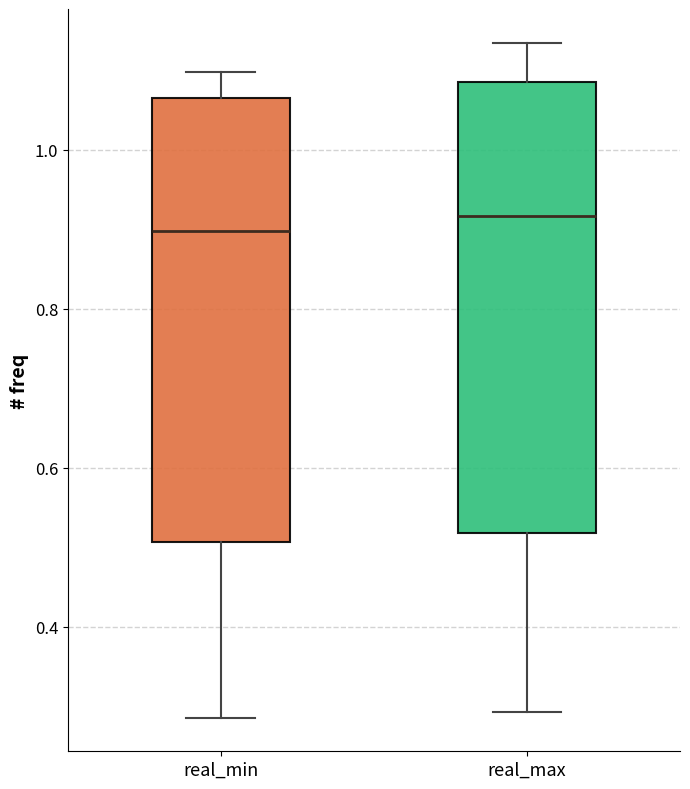

Reading left to right, read every box against the y-axis: the position of its median line, the range the box covers, and the ends of its whiskers. The values are not printed on the chart, so give them approximately, as read against the axis.

real_min: median 0.90, box 0.50 to 1.06, whiskers 0.28 to 1.10
real_max: median 0.92, box 0.52 to 1.08, whiskers 0.30 to 1.14